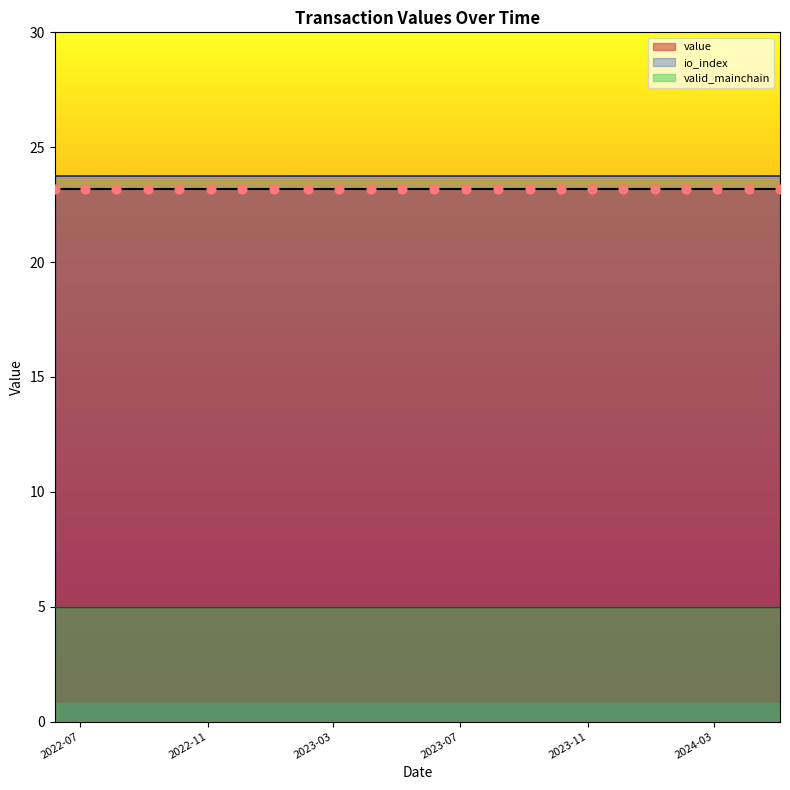

Is the value of io_index at 23 greater than the value of valid_mainchain at 9?

Yes